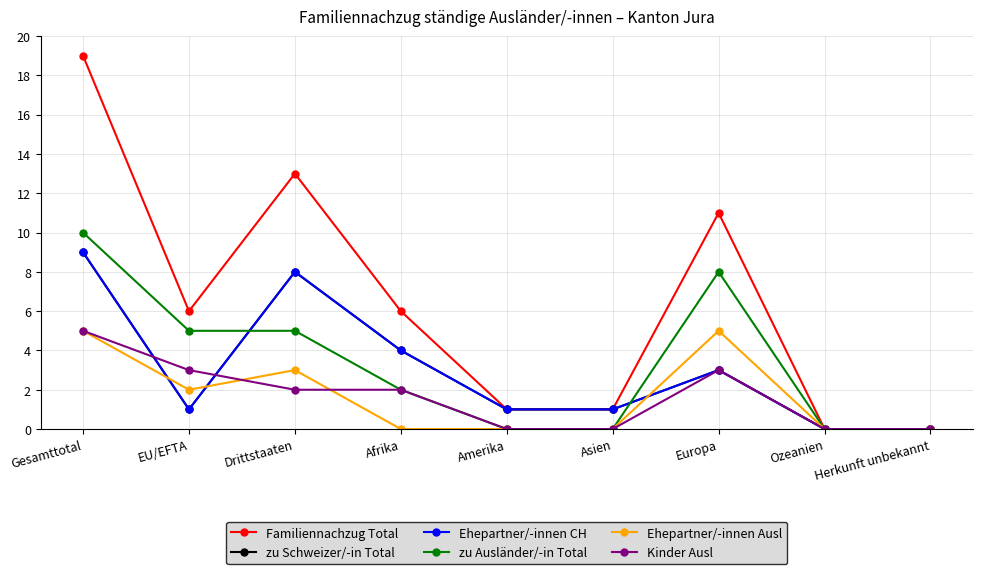

True or false: Kinder Ausl and zu Ausländer/-in Total cross at least once.

False